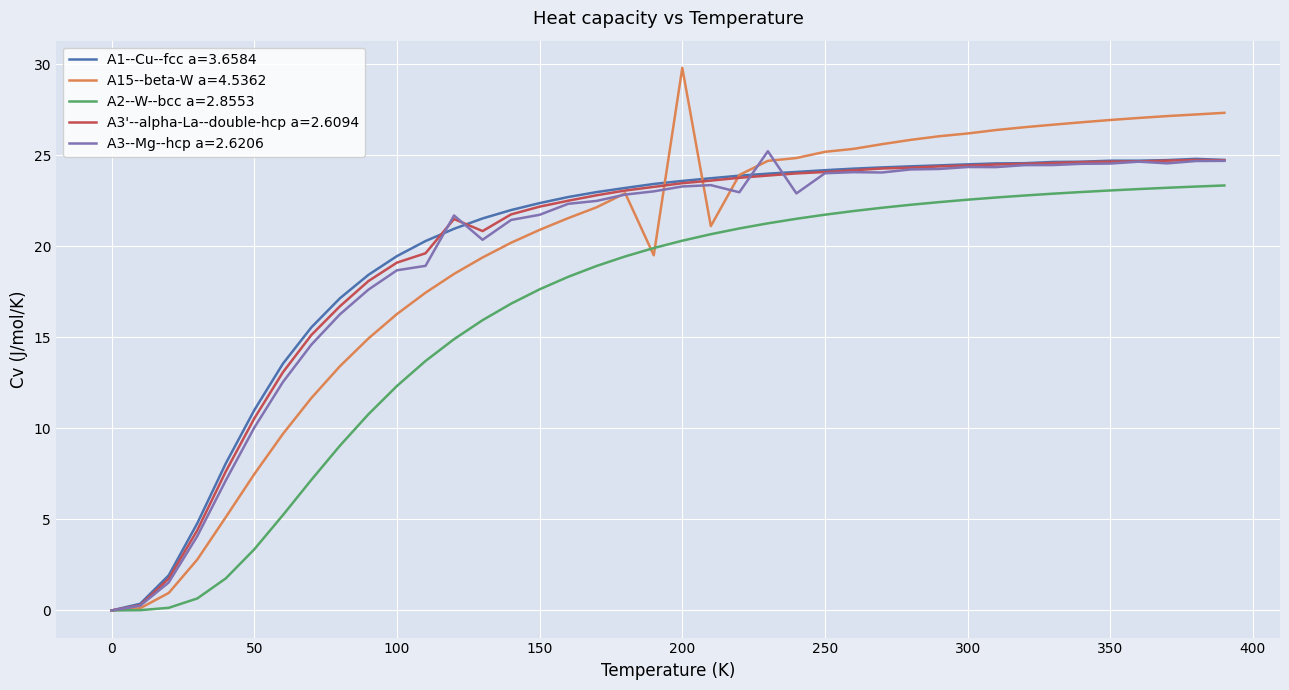

Which series has the largest range (max minus min)?

A15--beta-W a=4.5362